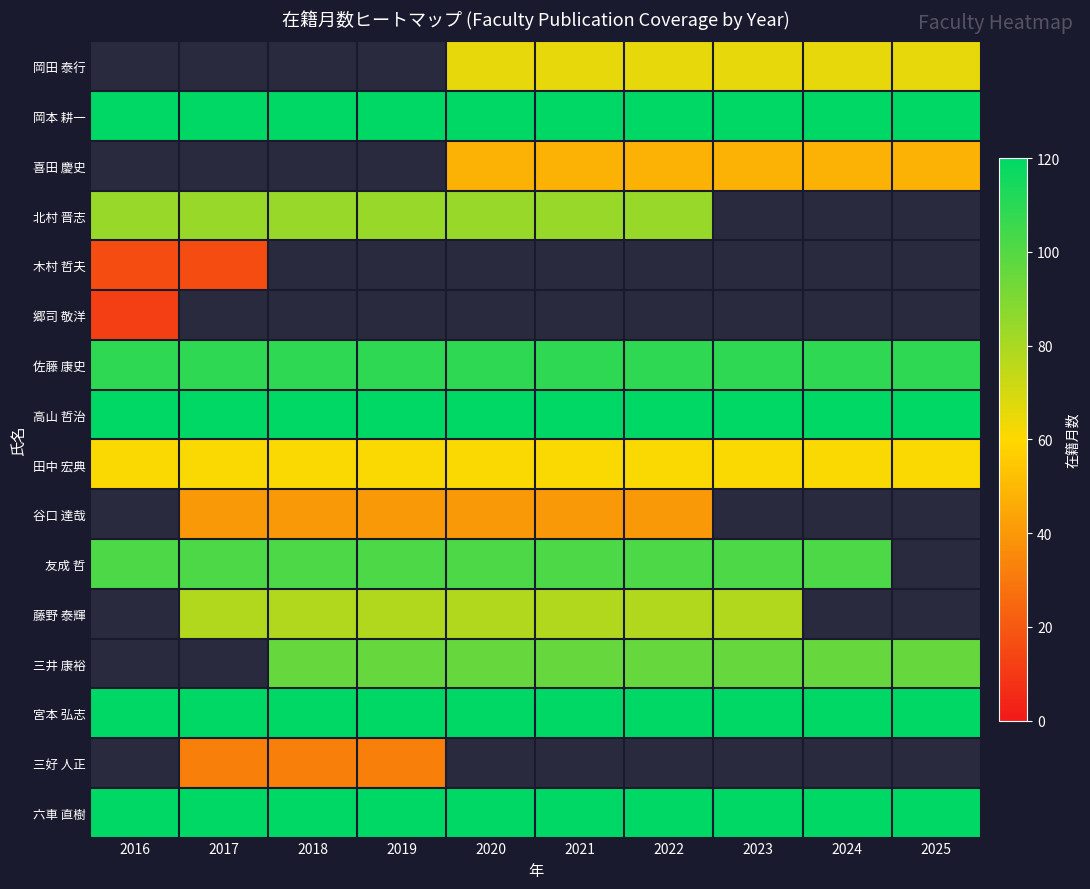

Which has a higher value, 2017 or 2018?

2018